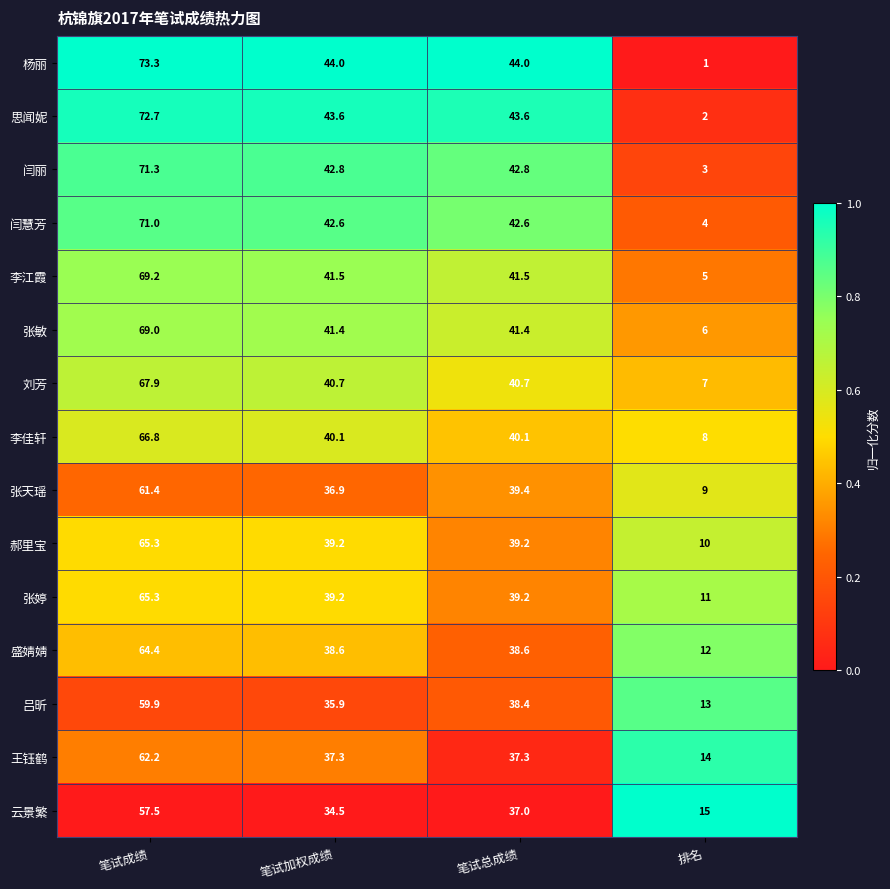

At which category does the chart reach its minimum across all series?

排名